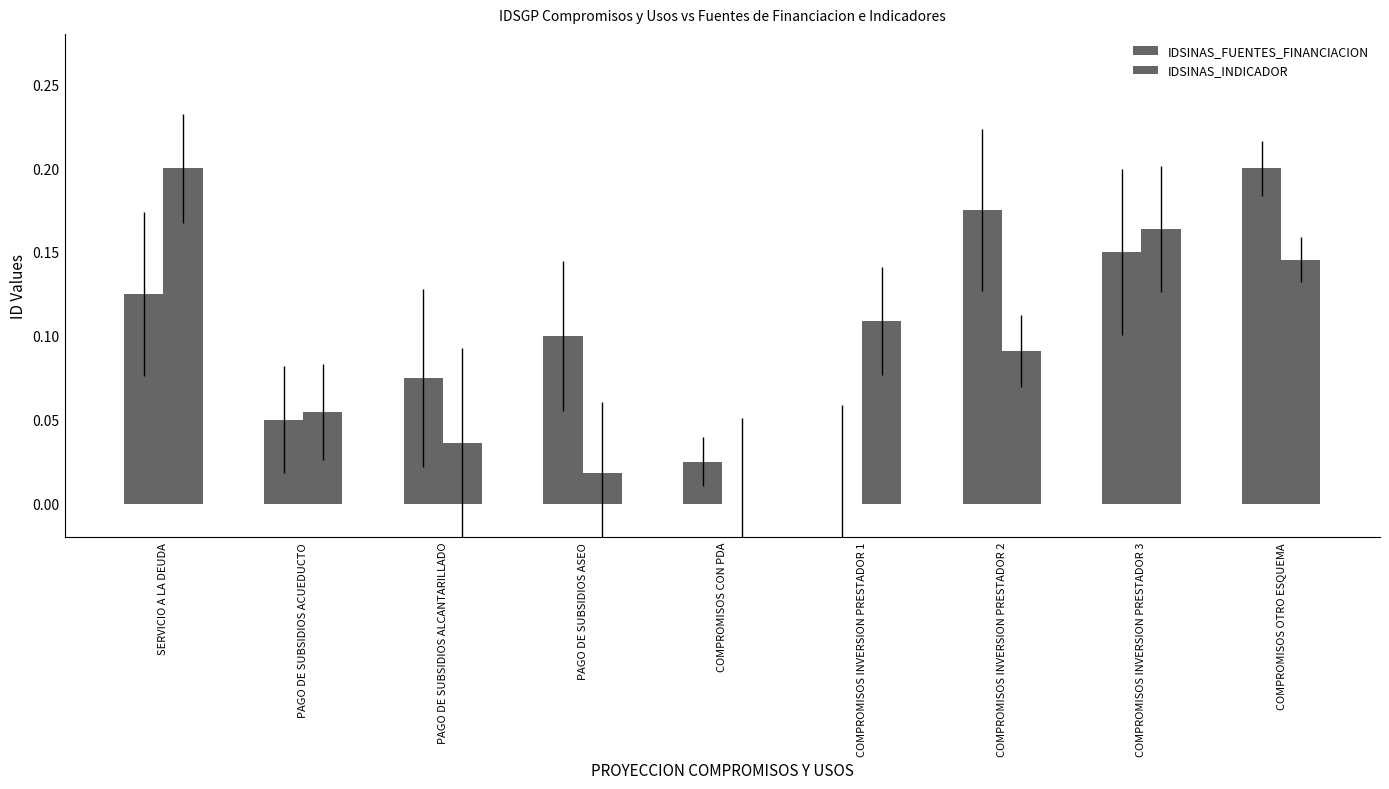

How many groups of bars are there?

9